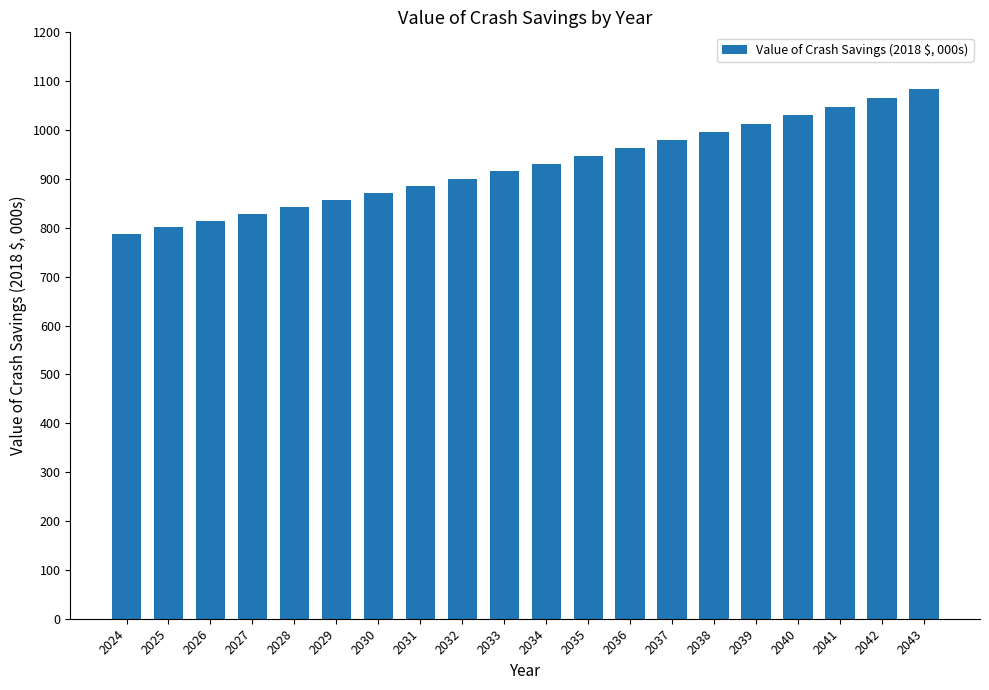

What is the change in value from 2028 to 2030?

+28.7